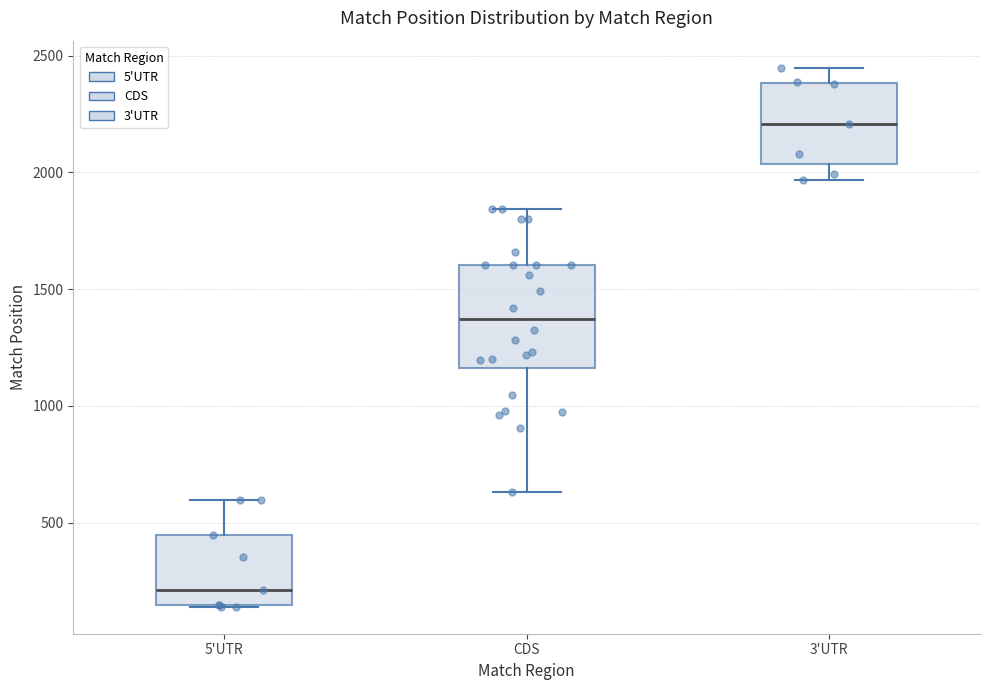

Reading left to right, transcribe this box plot: for each box, give where its median line is, the range the box spans, and where its two whiskers end, as read against the y-axis. The values are not printed on the chart, so give them approximately, as read against the axis.

5'UTR: median 200, box 150 to 450, whiskers 150 to 600
CDS: median 1350, box 1150 to 1600, whiskers 650 to 1850
3'UTR: median 2200, box 2050 to 2400, whiskers 1950 to 2450